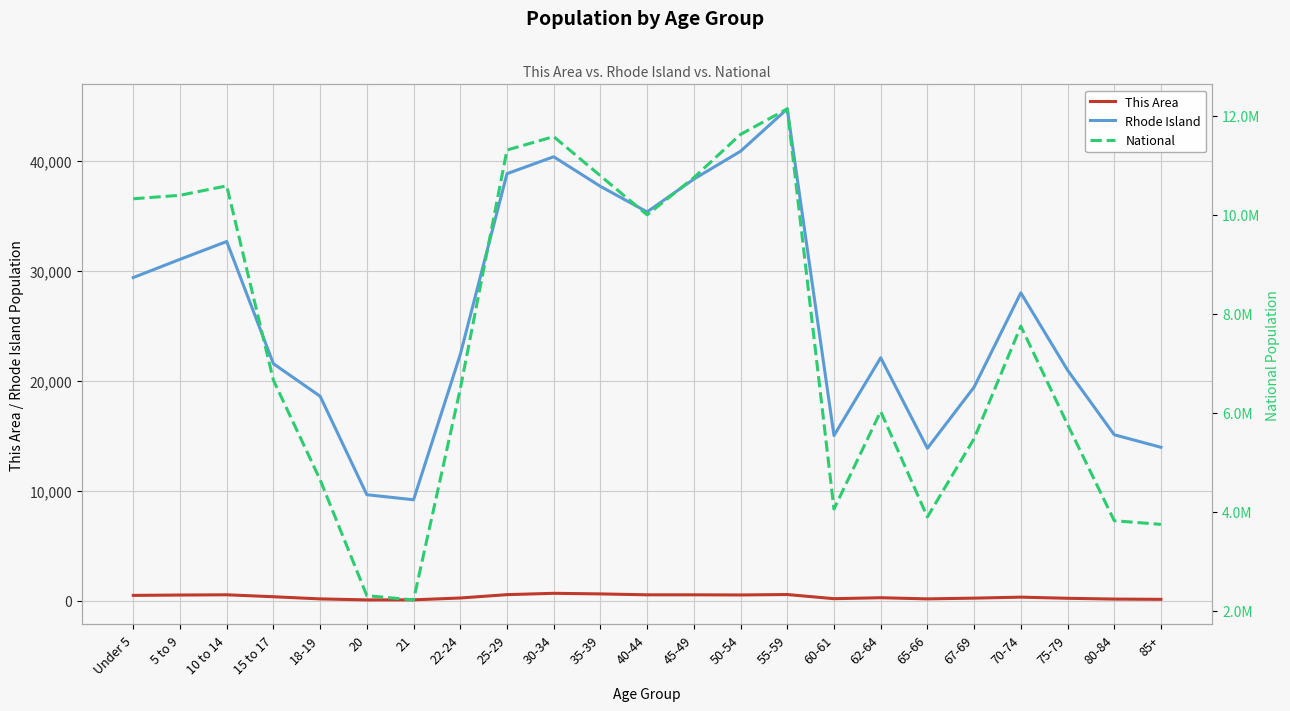

Count the number of data series in this chart.

3